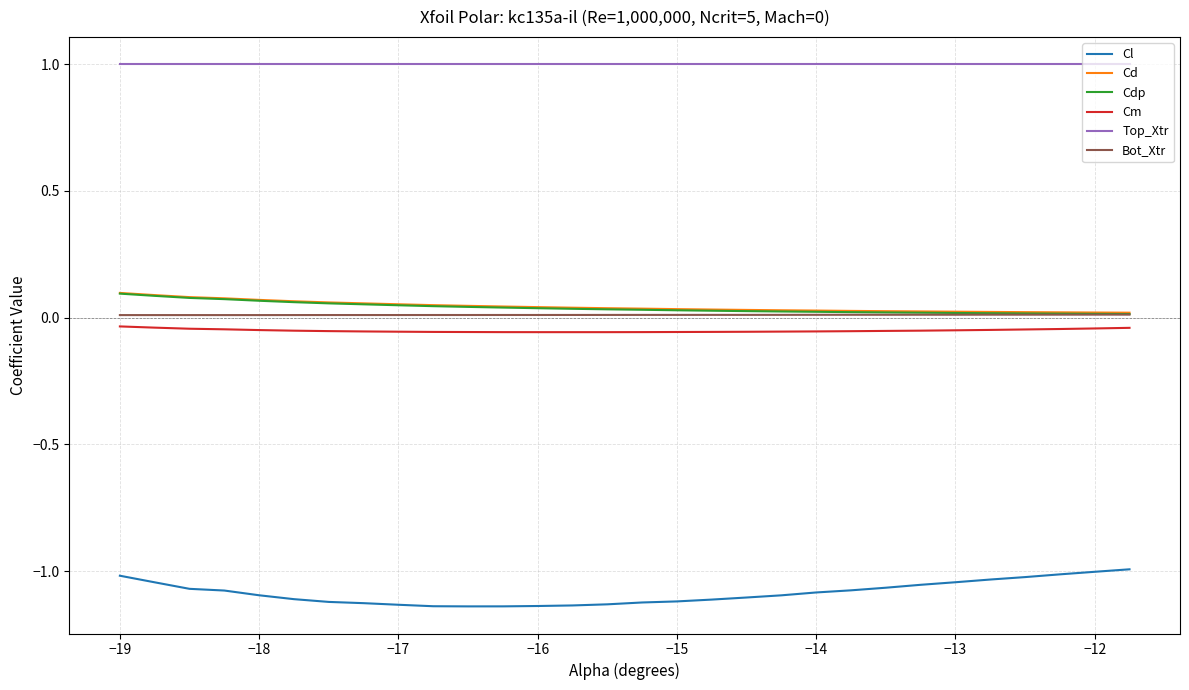

Which series has the widest spread of values?

Cl